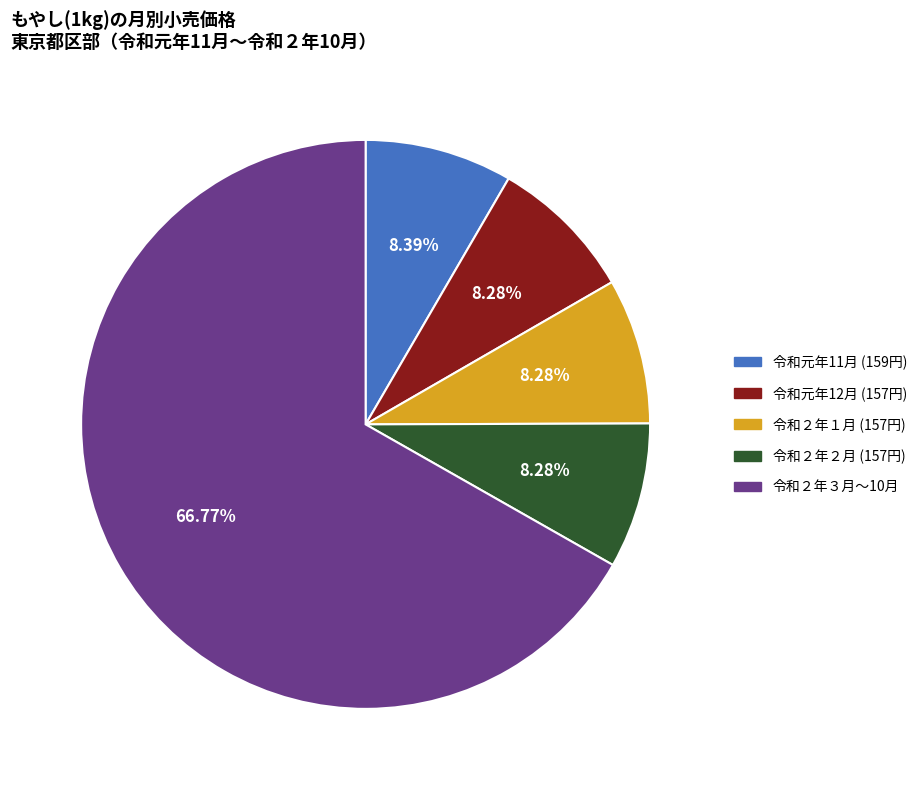

Is there any slice that represents more than half of the pie?

Yes